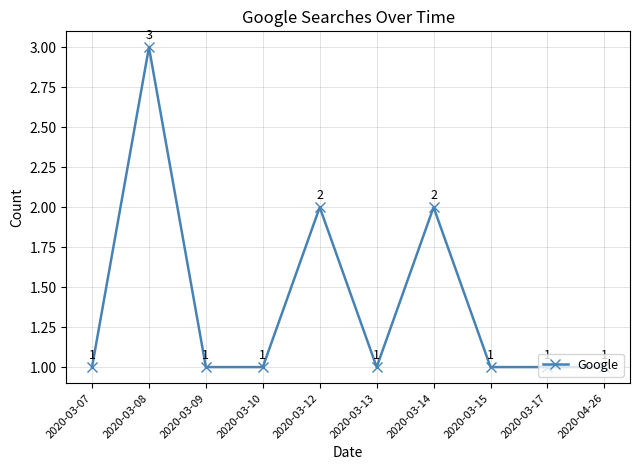

What is the difference between the second highest and second lowest values?

1